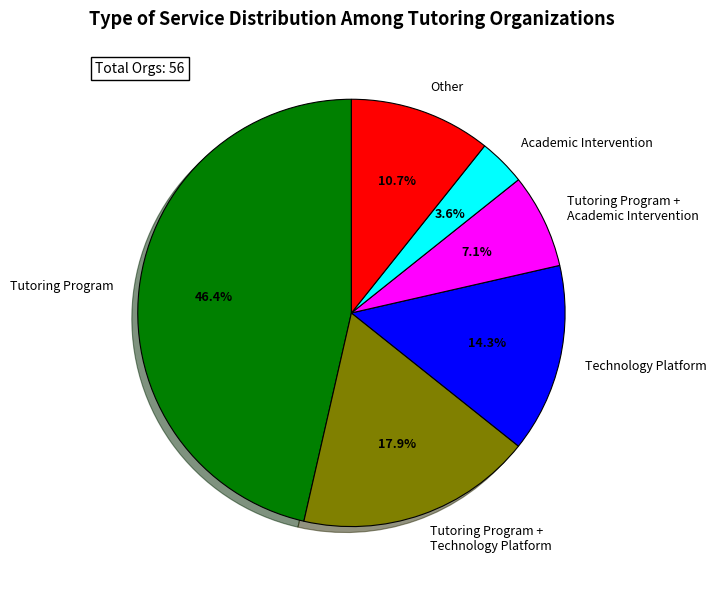

Which has a higher value, Other or Tutoring Program + Technology Platform?

Tutoring Program + Technology Platform